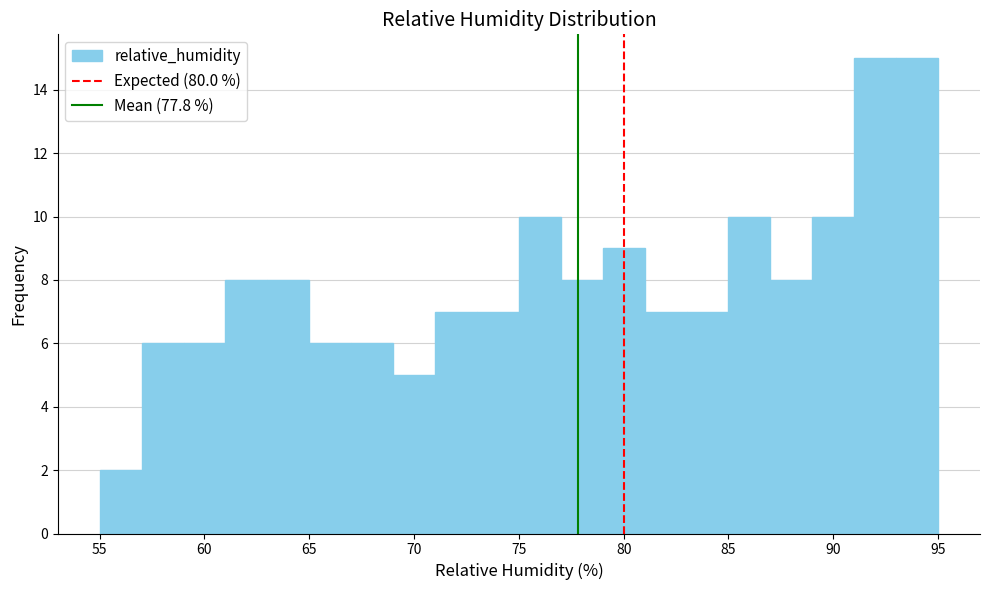

What is the height of the bar covering 83 to 85 on the x-axis? The values are not printed on the chart, so give them approximately, as read against the axis.

7